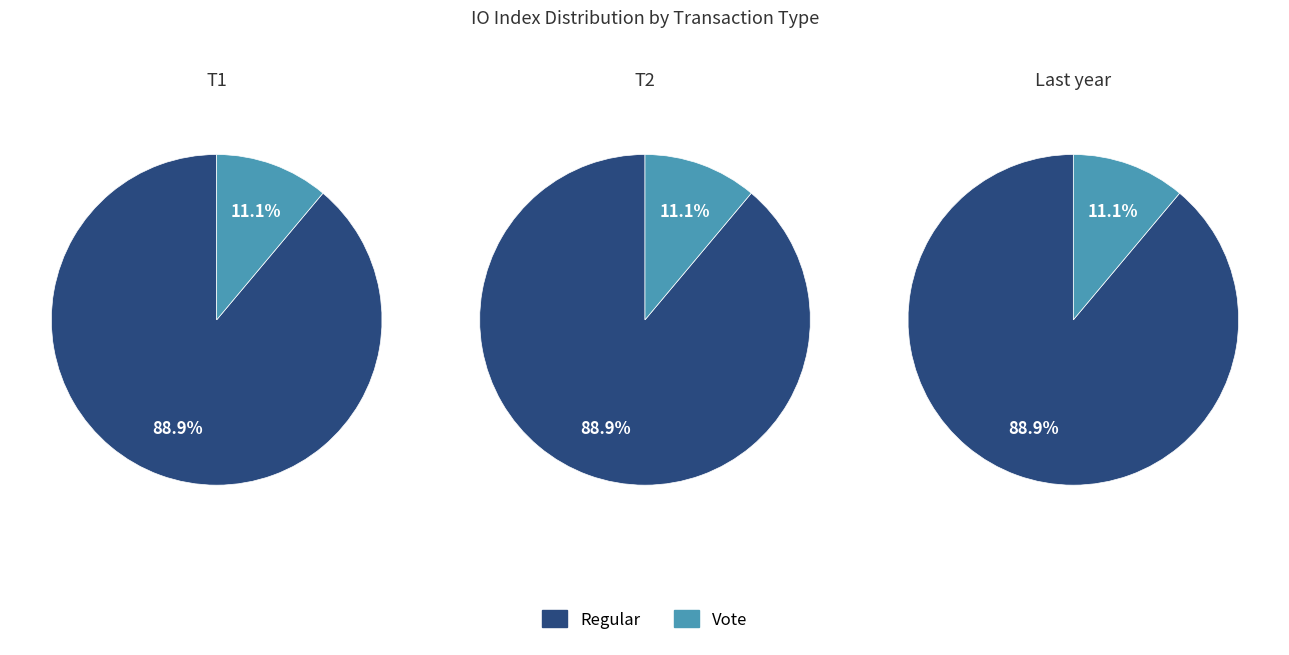

What is the change in value from Regular (io_index=16) to Vote (io_index=2)?

-14